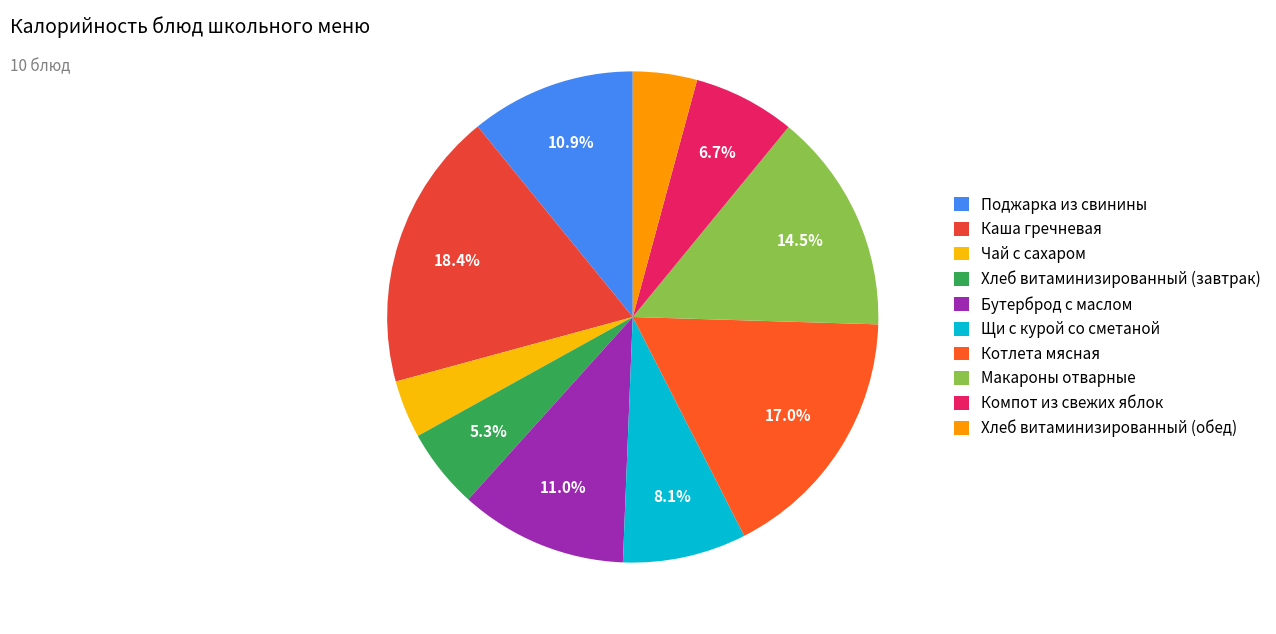

How many segments does this pie chart have?

10